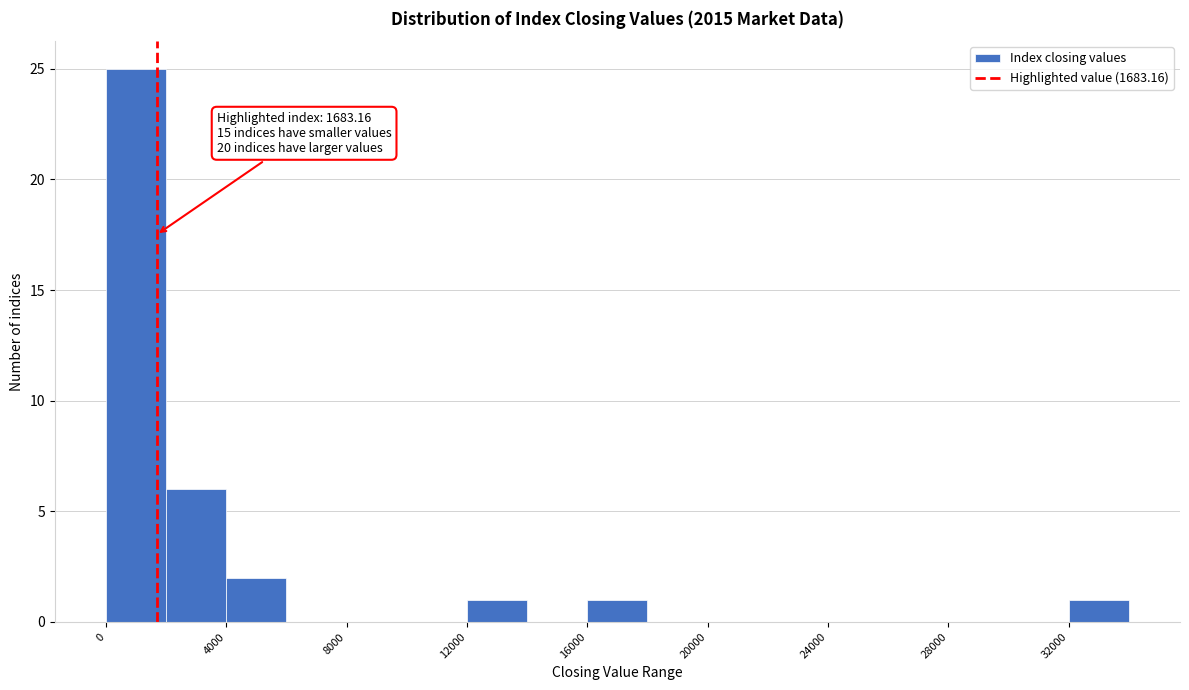

Which range on the x-axis has the tallest bar?

0 to 2000